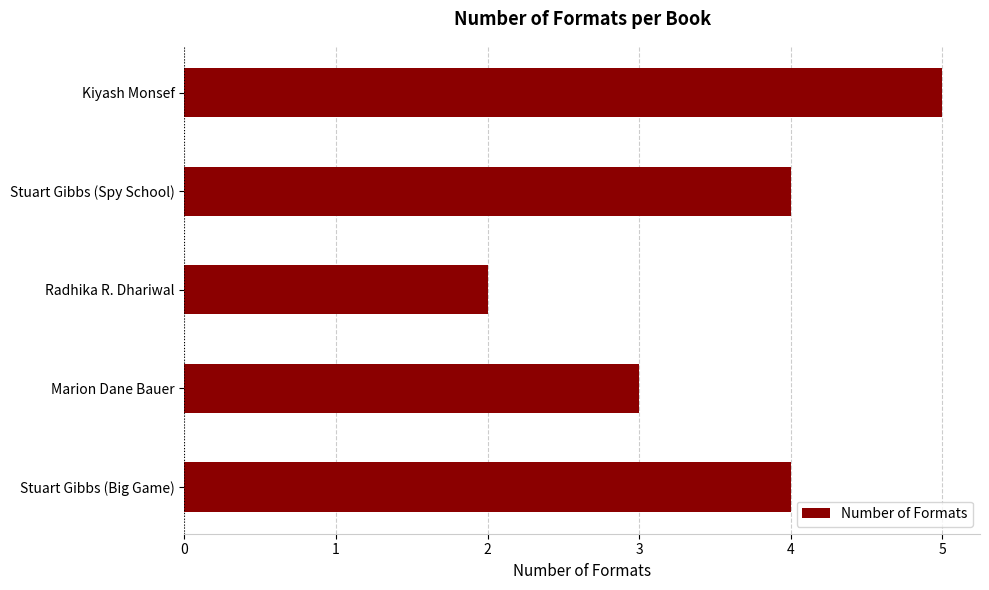

Reading top to bottom, transcribe all the data shown in this chart.

Kiyash Monsef=5	Stuart Gibbs (Spy School)=4	Radhika R. Dhariwal=2	Marion Dane Bauer=3	Stuart Gibbs (Big Game)=4